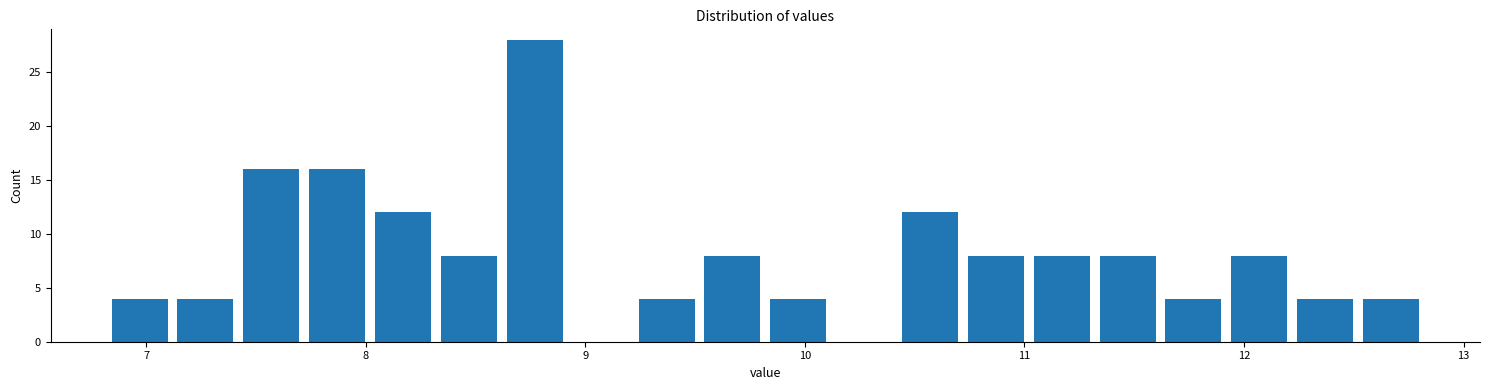

Read against the x-axis, roughly where is the centre of the tallest bar?

8.8